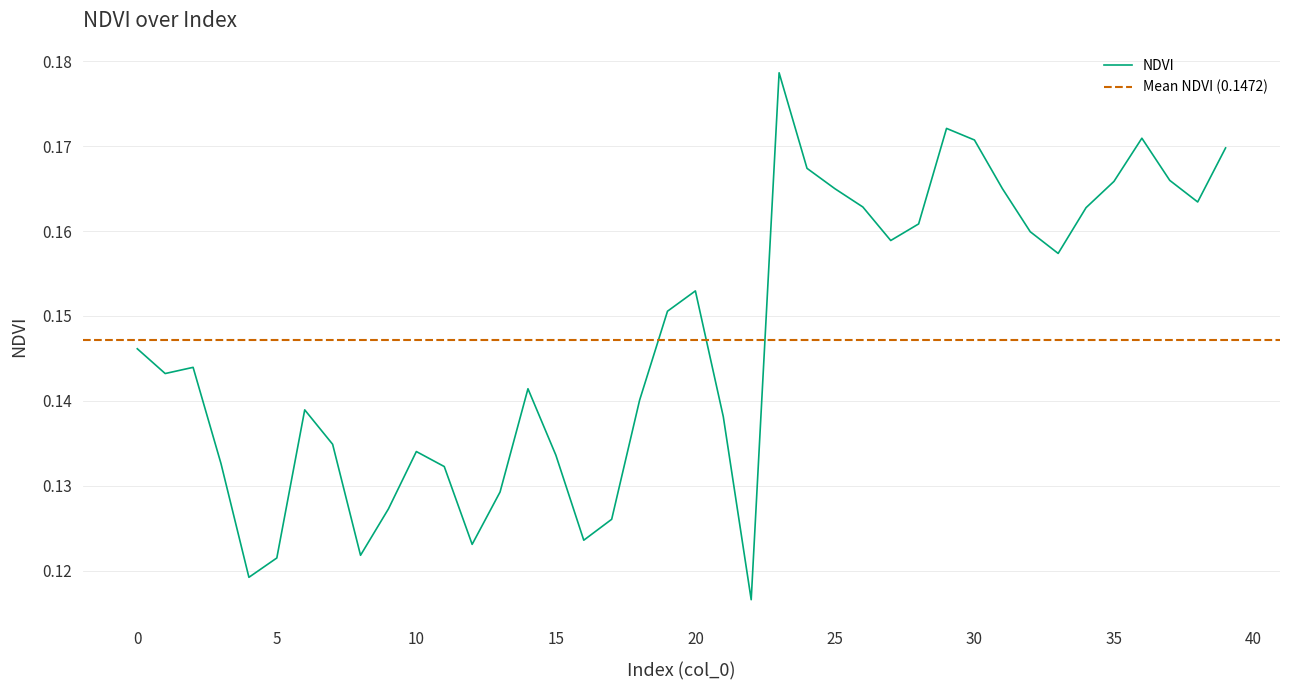

Which category has the highest value across all series?

23